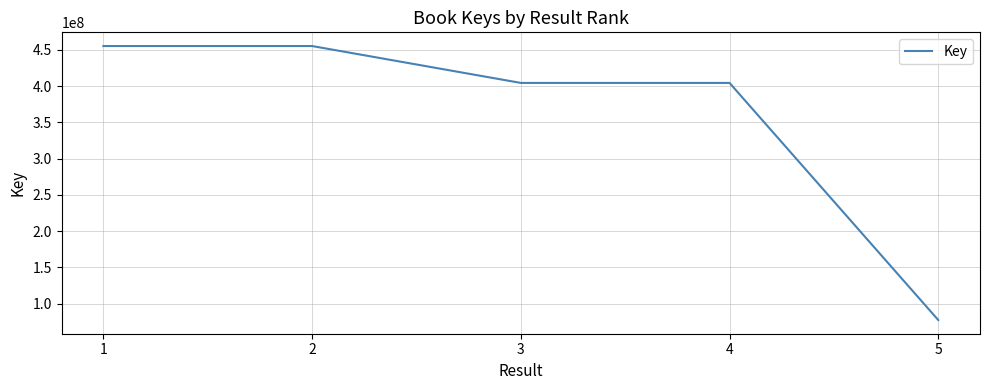

How many series are shown in this chart?

1